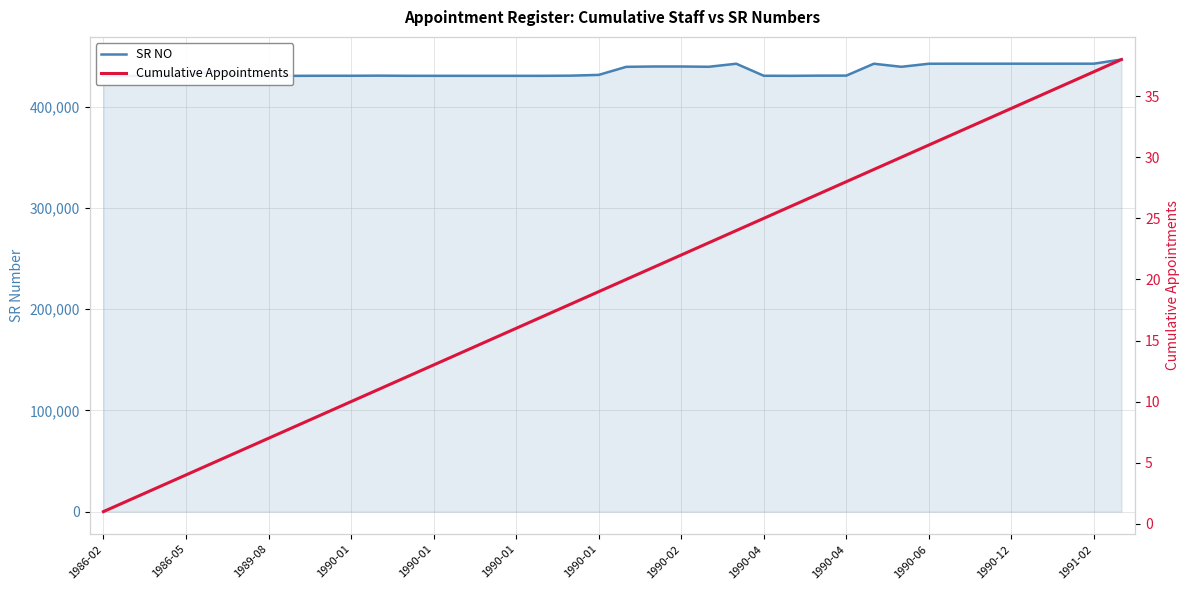

What is the minimum value shown in the chart?

1